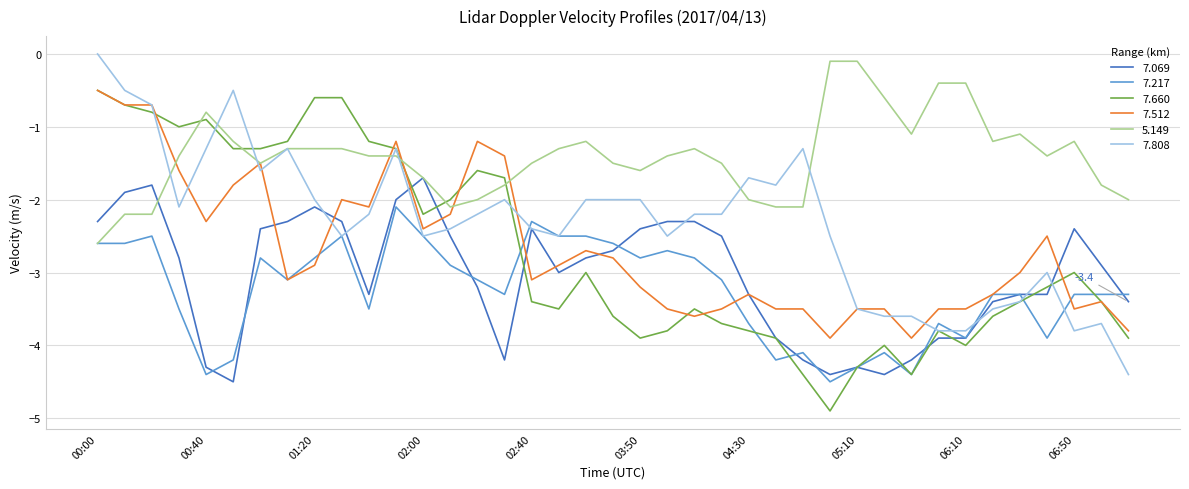

Which series has the largest total across all categories?

5.149